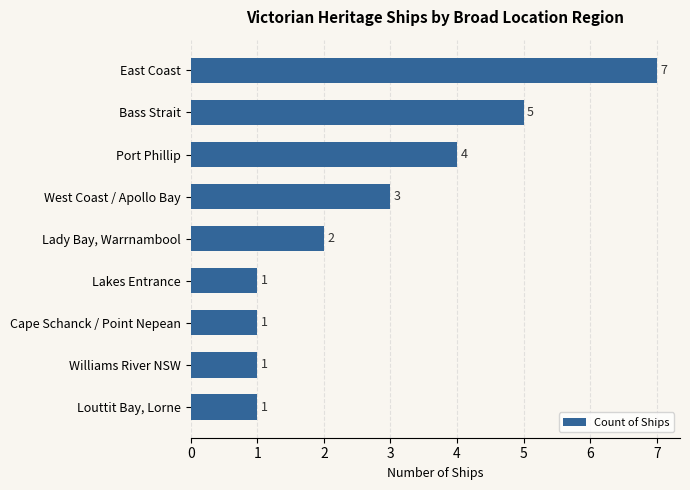

Does the chart contain any negative values?

No